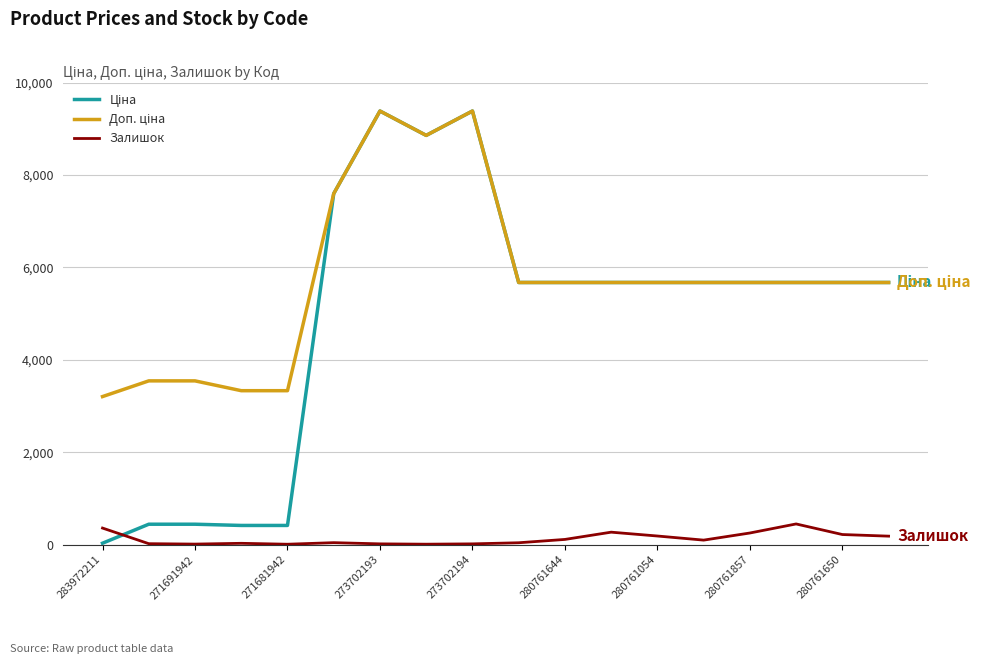

How many lines are shown in the chart?

3